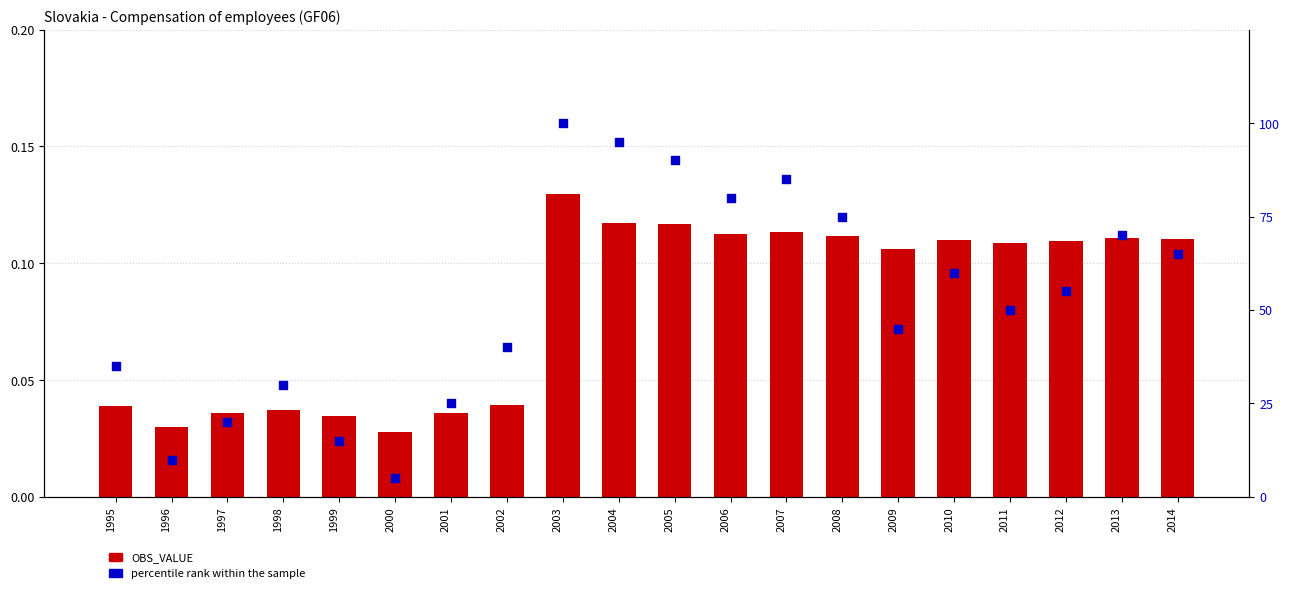

What is the total value across all series at 2011?

50.1